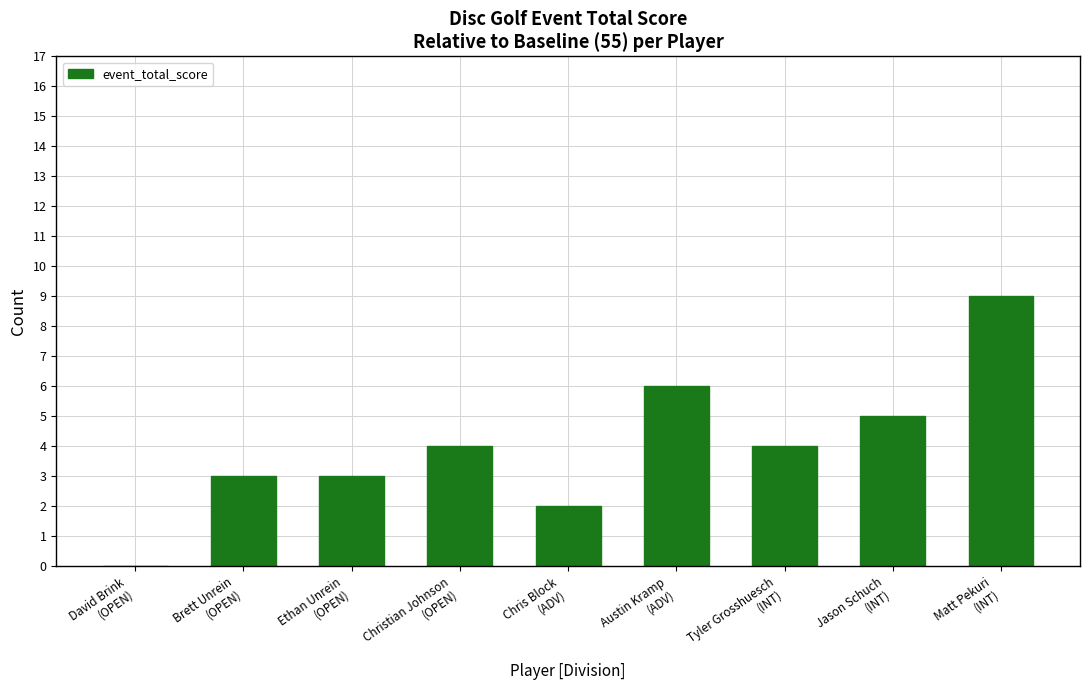

True or false: the data shows 3 at Jason Schuch
(INT).

False